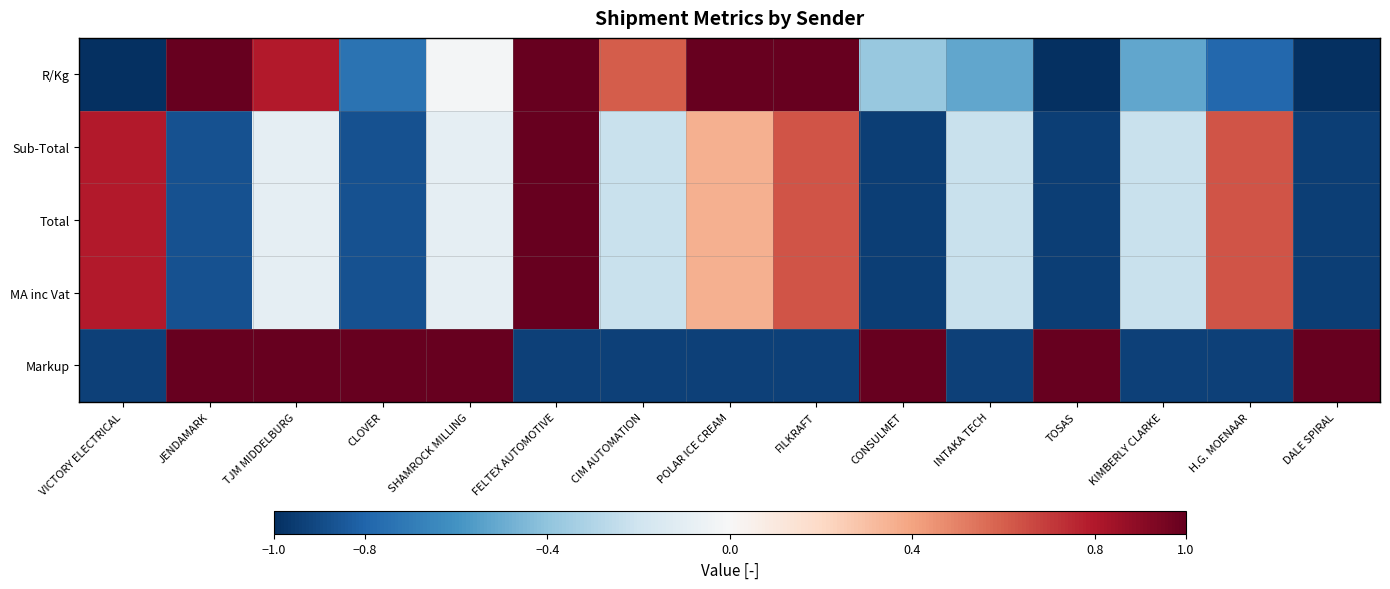

Reading left to right, list all the values displayed in this chart.

R/Kg: VICTORY ELECTRICAL=-1.0	JENDAMARK=1.0	TJM MIDDELBURG=0.8	CLOVER=-0.7	SHAMROCK MILLING=-0.0	FELTEX AUTOMOTIVE=1.0	CIM AUTOMATION=0.6	POLAR ICE CREAM=1.0	FILKRAFT=1.0	CONSULMET=-0.4	INTAKA TECH=-0.5	TOSAS=-1.0	KIMBERLY CLARKE=-0.5	H.G. MOENAAR=-0.8	DALE SPIRAL=-1.0
Sub-Total: VICTORY ELECTRICAL=0.8	JENDAMARK=-0.9	TJM MIDDELBURG=-0.1	CLOVER=-0.9	SHAMROCK MILLING=-0.1	FELTEX AUTOMOTIVE=1.0	CIM AUTOMATION=-0.2	POLAR ICE CREAM=0.4	FILKRAFT=0.6	CONSULMET=-0.9	INTAKA TECH=-0.2	TOSAS=-0.9	KIMBERLY CLARKE=-0.2	H.G. MOENAAR=0.6	DALE SPIRAL=-0.9
Total: VICTORY ELECTRICAL=0.8	JENDAMARK=-0.9	TJM MIDDELBURG=-0.1	CLOVER=-0.9	SHAMROCK MILLING=-0.1	FELTEX AUTOMOTIVE=1.0	CIM AUTOMATION=-0.2	POLAR ICE CREAM=0.4	FILKRAFT=0.6	CONSULMET=-0.9	INTAKA TECH=-0.2	TOSAS=-0.9	KIMBERLY CLARKE=-0.2	H.G. MOENAAR=0.6	DALE SPIRAL=-0.9
MA inc Vat: VICTORY ELECTRICAL=0.8	JENDAMARK=-0.9	TJM MIDDELBURG=-0.1	CLOVER=-0.9	SHAMROCK MILLING=-0.1	FELTEX AUTOMOTIVE=1.0	CIM AUTOMATION=-0.2	POLAR ICE CREAM=0.4	FILKRAFT=0.6	CONSULMET=-0.9	INTAKA TECH=-0.2	TOSAS=-0.9	KIMBERLY CLARKE=-0.2	H.G. MOENAAR=0.6	DALE SPIRAL=-0.9
Markup: VICTORY ELECTRICAL=-0.9	JENDAMARK=1.0	TJM MIDDELBURG=1.0	CLOVER=1.0	SHAMROCK MILLING=1.0	FELTEX AUTOMOTIVE=-0.9	CIM AUTOMATION=-0.9	POLAR ICE CREAM=-0.9	FILKRAFT=-0.9	CONSULMET=1.0	INTAKA TECH=-0.9	TOSAS=1.0	KIMBERLY CLARKE=-0.9	H.G. MOENAAR=-0.9	DALE SPIRAL=1.0